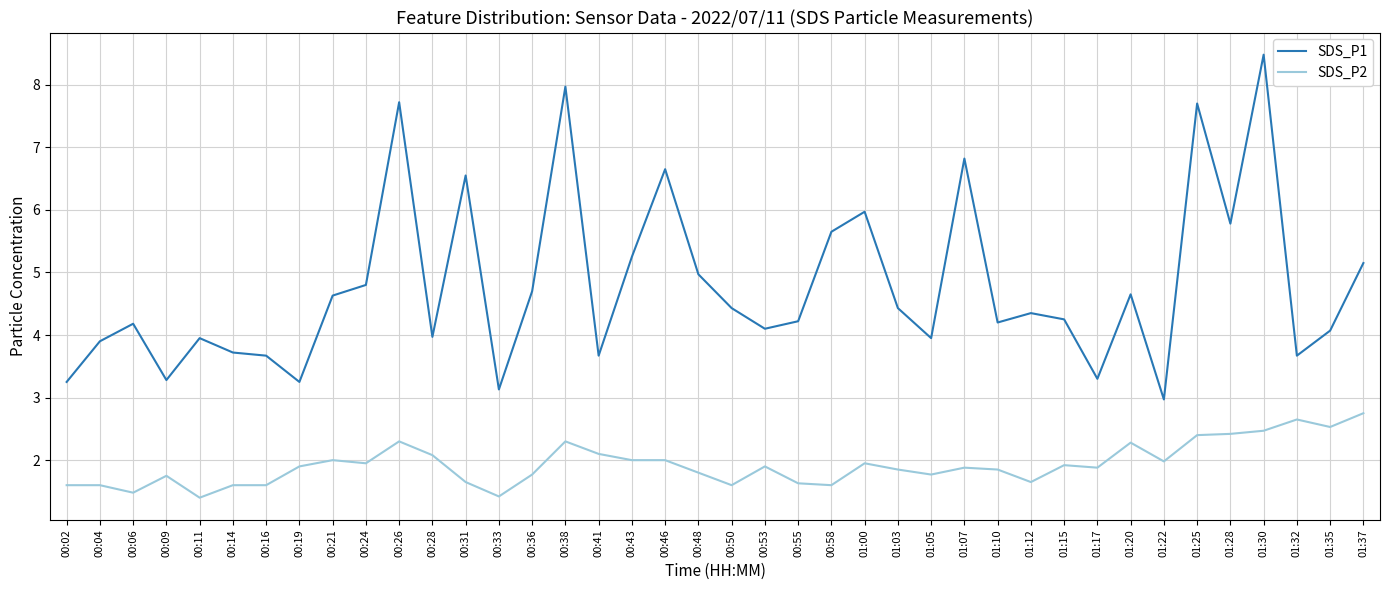

True or false: SDS_P1 has more than 2 points higher than both neighbors.

True